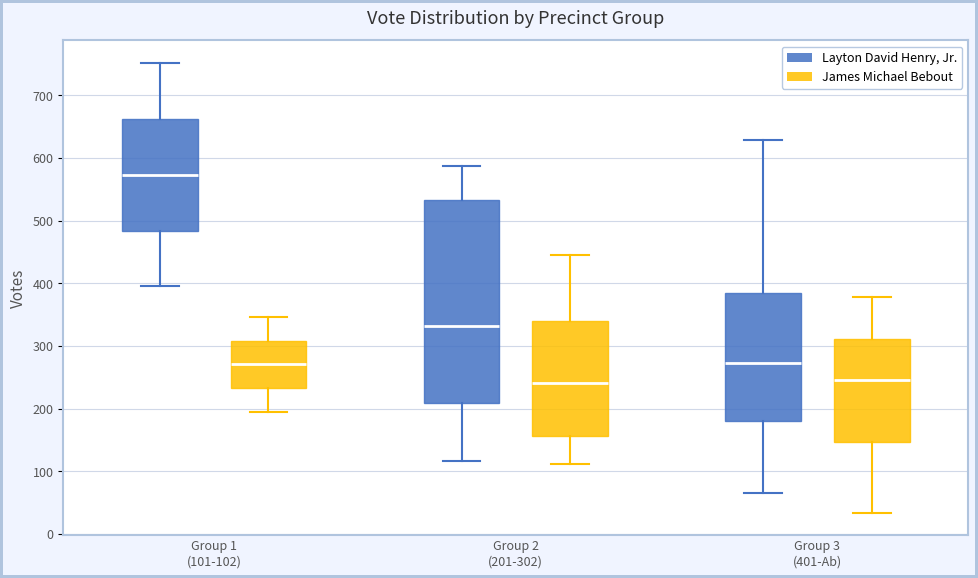

Where is the lower edge of the box for Group 3 (401-Ab) (James Michael Bebout) on the y-axis? The values are not printed on the chart, so give them approximately, as read against the axis.

150